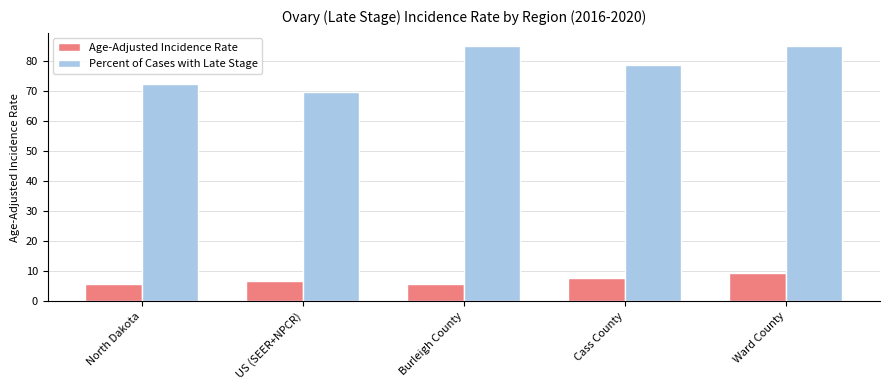

Where does the Age-Adjusted Incidence Rate series first go above 6?

US (SEER+NPCR)